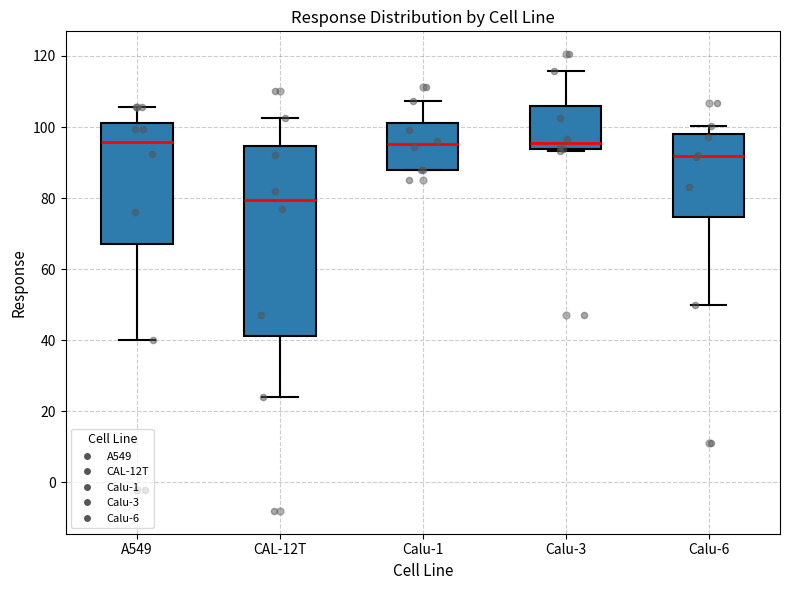

Which box has the lowest median line?

CAL-12T